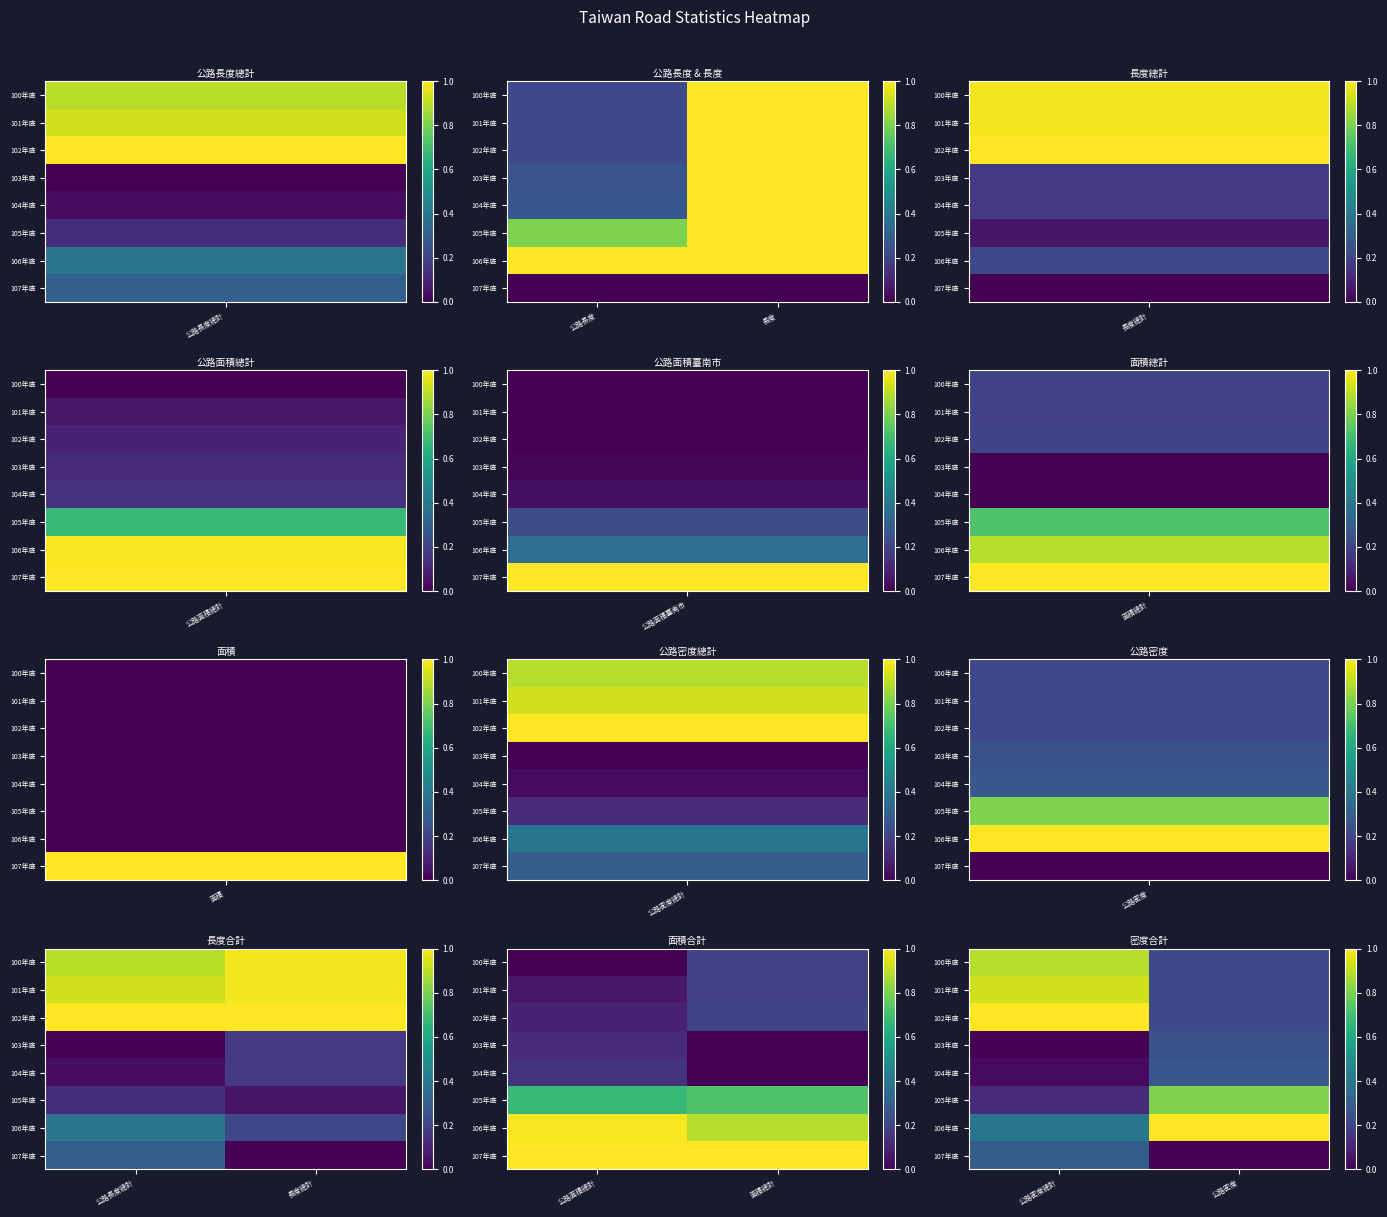

What is the sum of all 104年底 values?

0.3